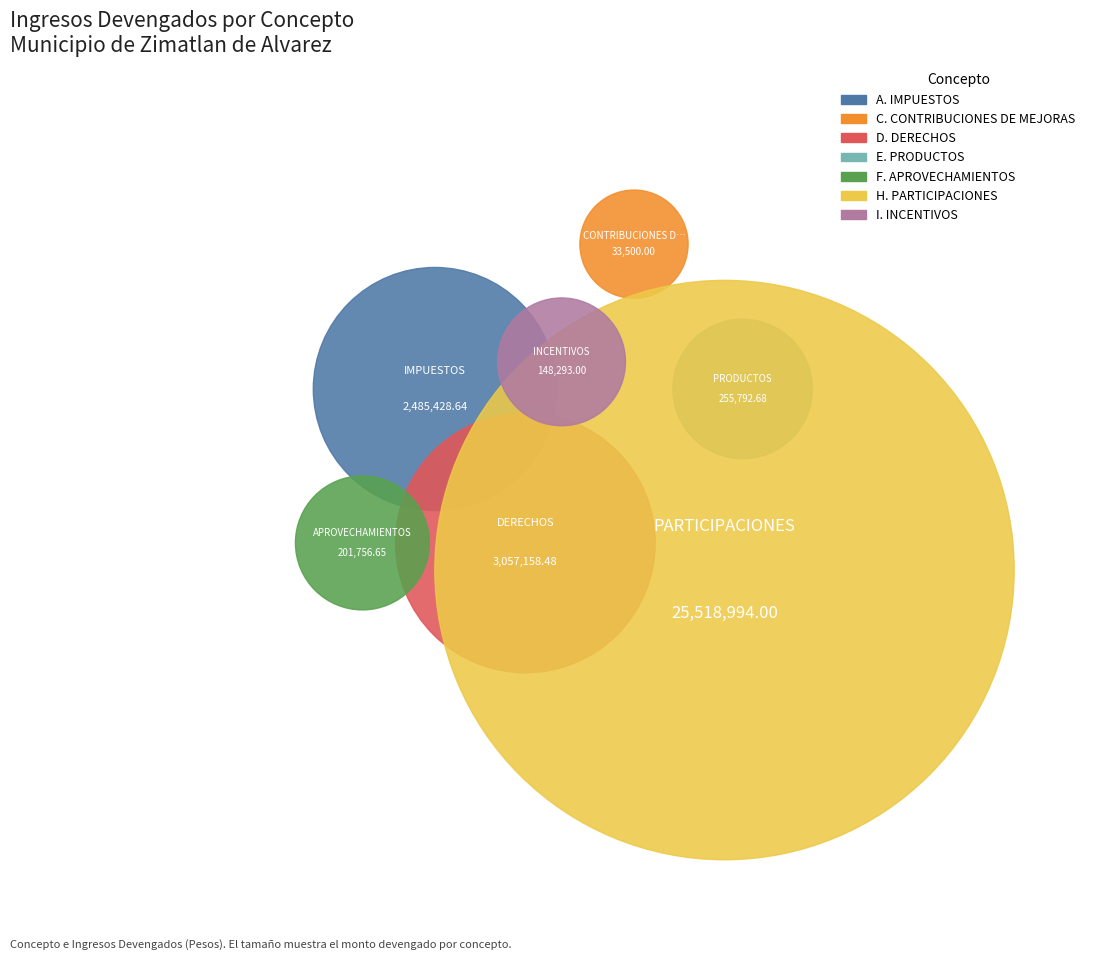

Which category has the smallest portion of the pie?

C. CONTRIBUCIONES DE MEJORAS